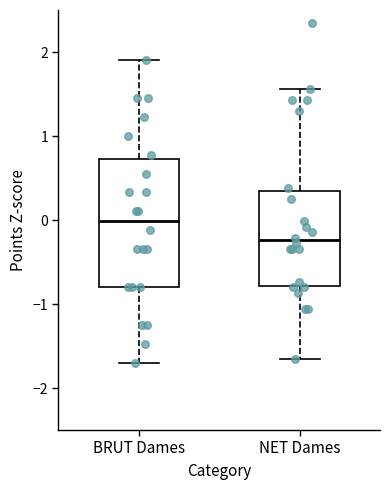

Where is the lower edge of the box for NET Dames on the y-axis? The values are not printed on the chart, so give them approximately, as read against the axis.

-0.8